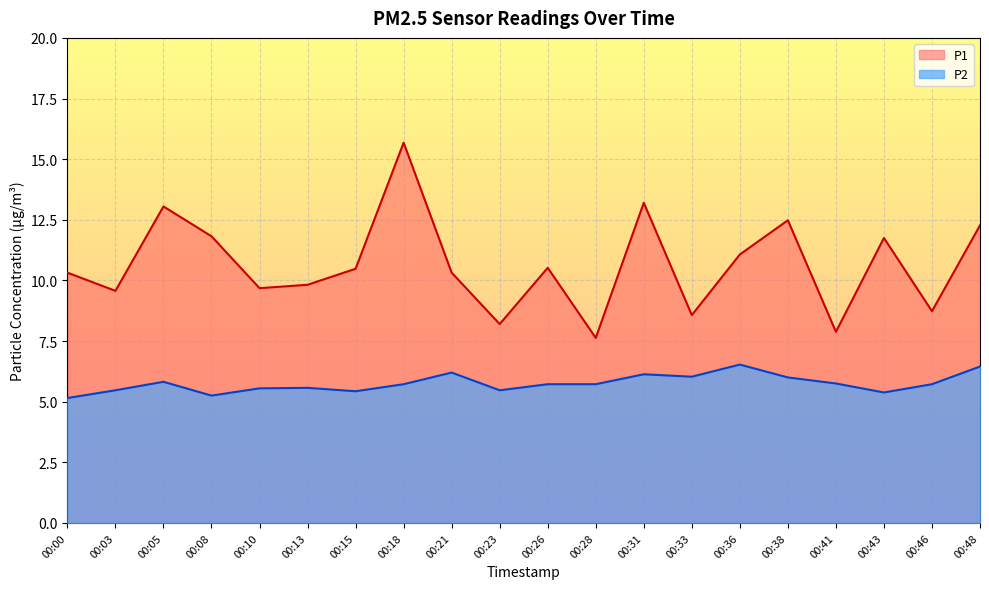

At how many categories does at least one series exceed 15?

1